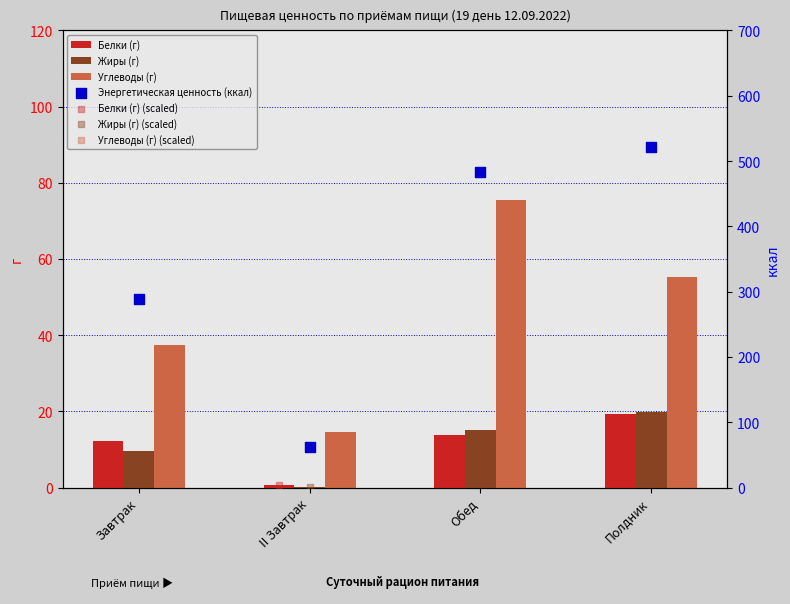

Is the value of Энергетическая ценность (ккал) at Обед greater than the value of Жиры (г) at Обед?

Yes